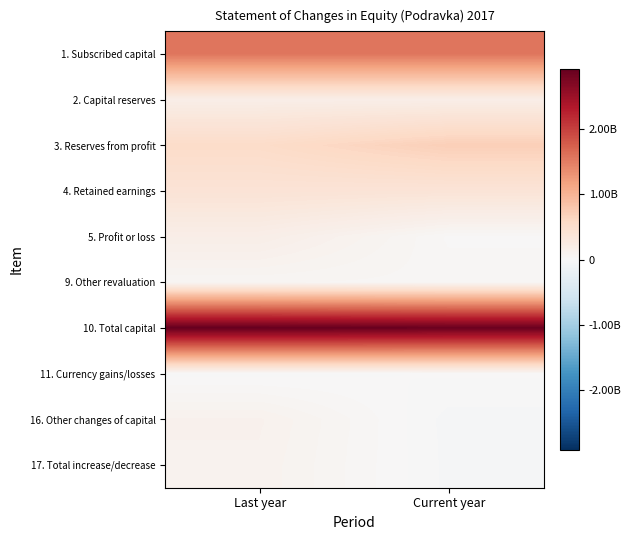

Which series has the largest total across all categories?

10. Total capital